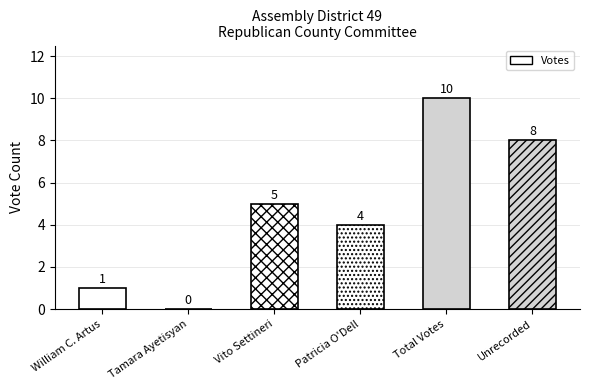

Are the bars grouped side by side (vs. stacked)?

No